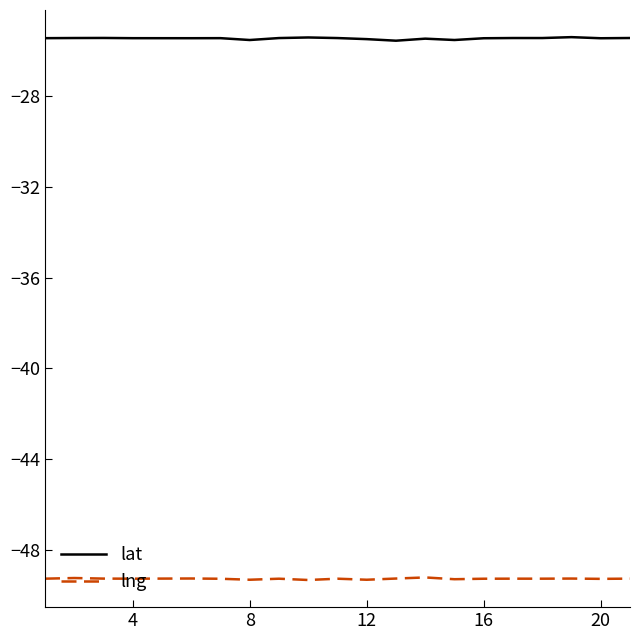

True or false: lng and lat intersect in this chart.

False